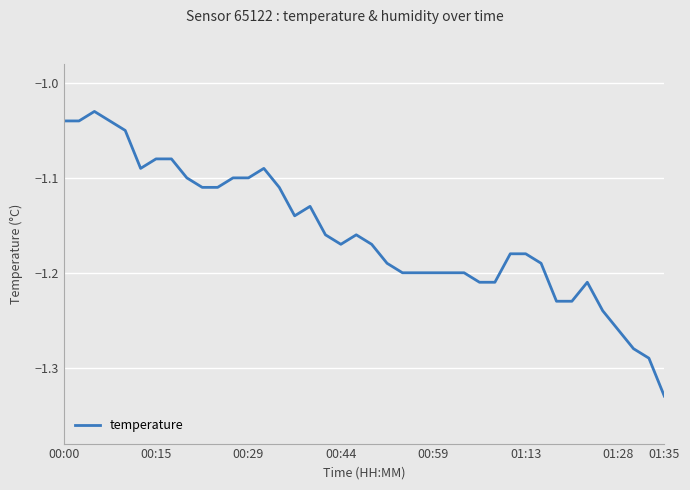

What is the difference between the maximum and minimum values?

0.3